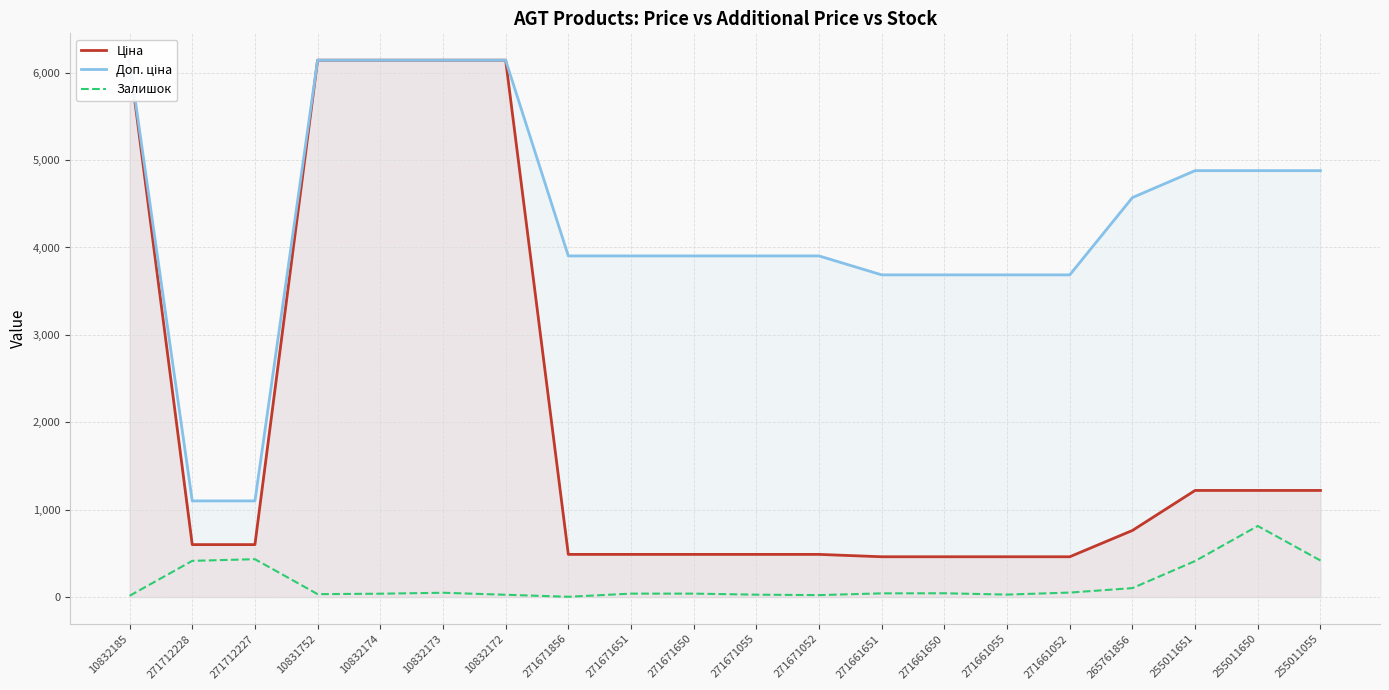

Rank the series by their maximum value, from lowest to highest.

Залишок, Ціна, Доп. ціна